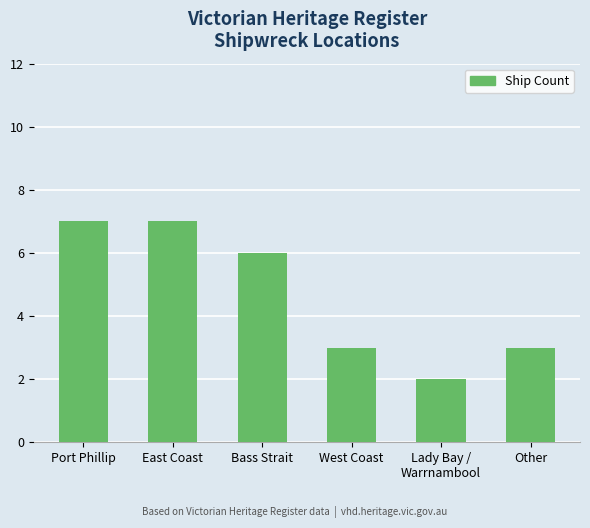

What is the smallest value displayed?

2